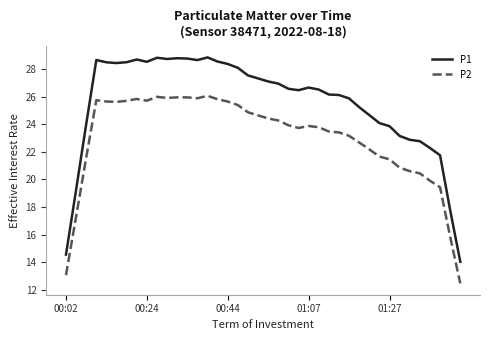

What is the maximum value for P2?

26.1